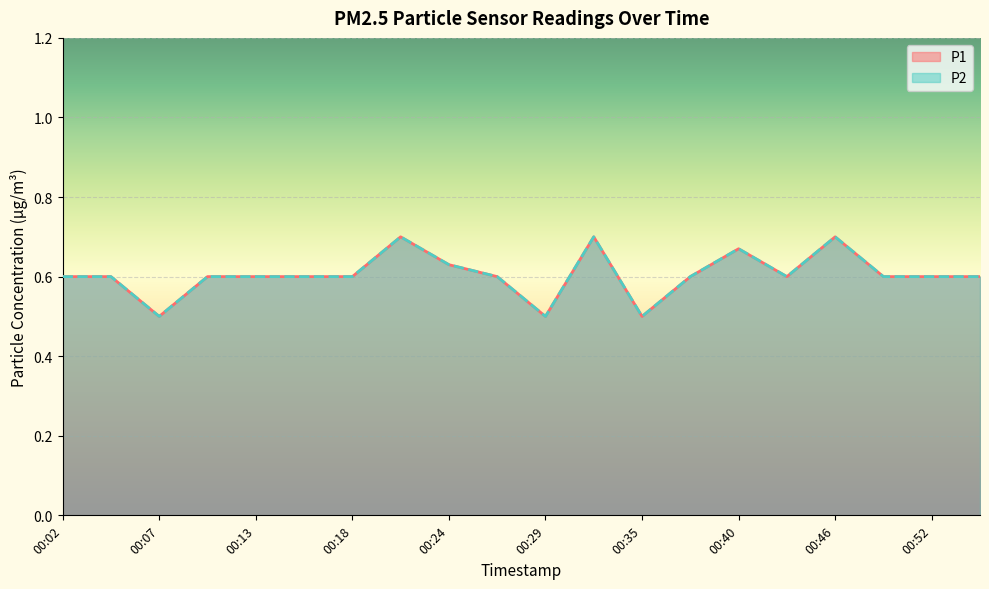

How many interior local peaks does the P2 series have?

4